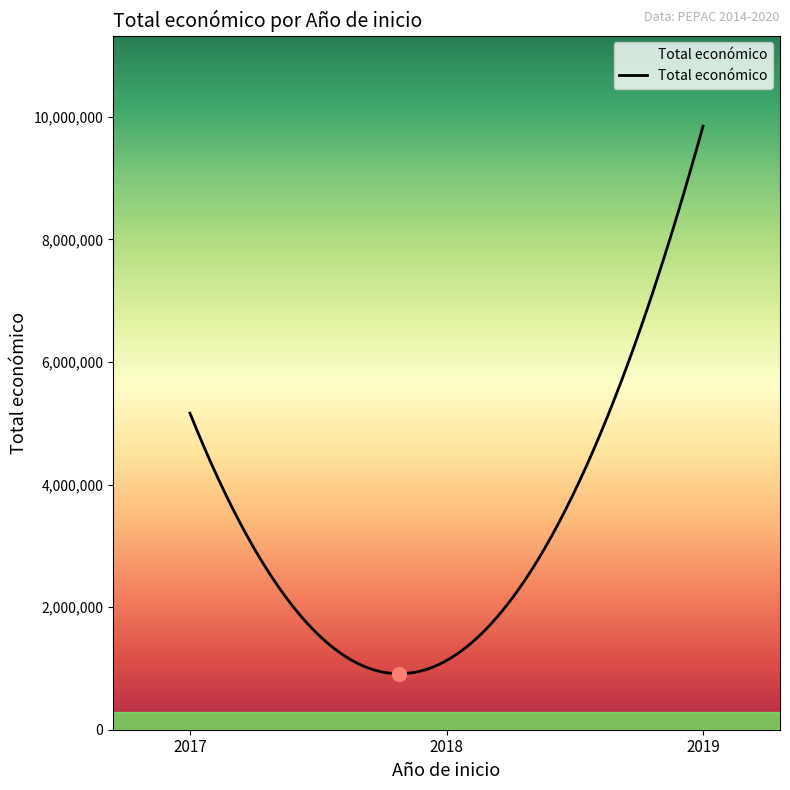

What is the maximum value shown in the chart?

9847932.0